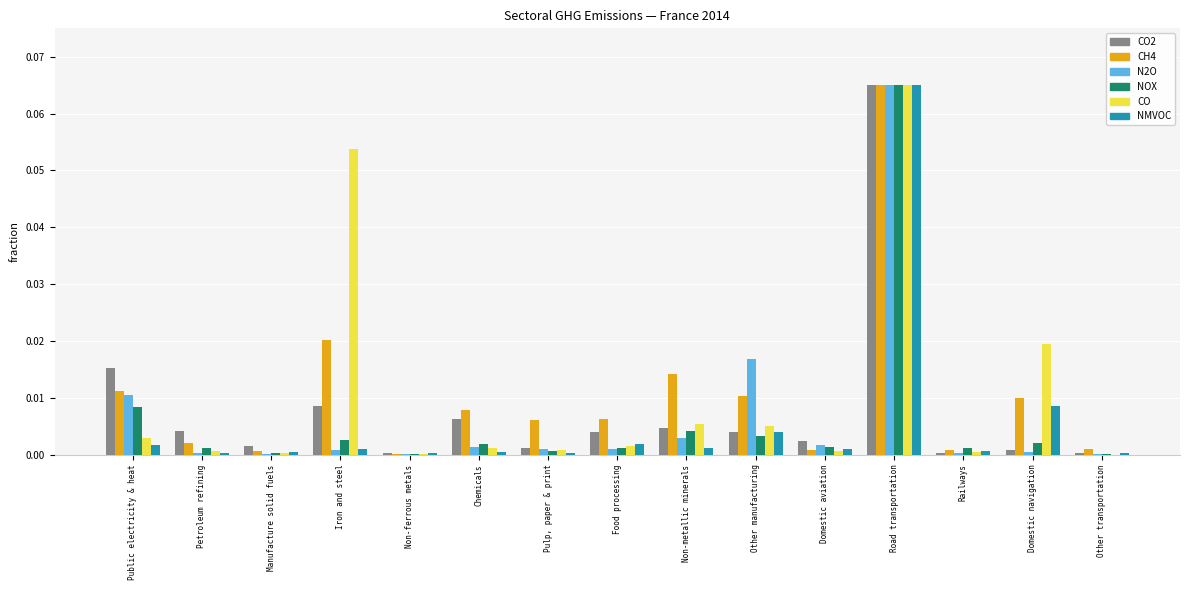

Between Chemicals and Domestic navigation, which series saw the biggest shift?

CO